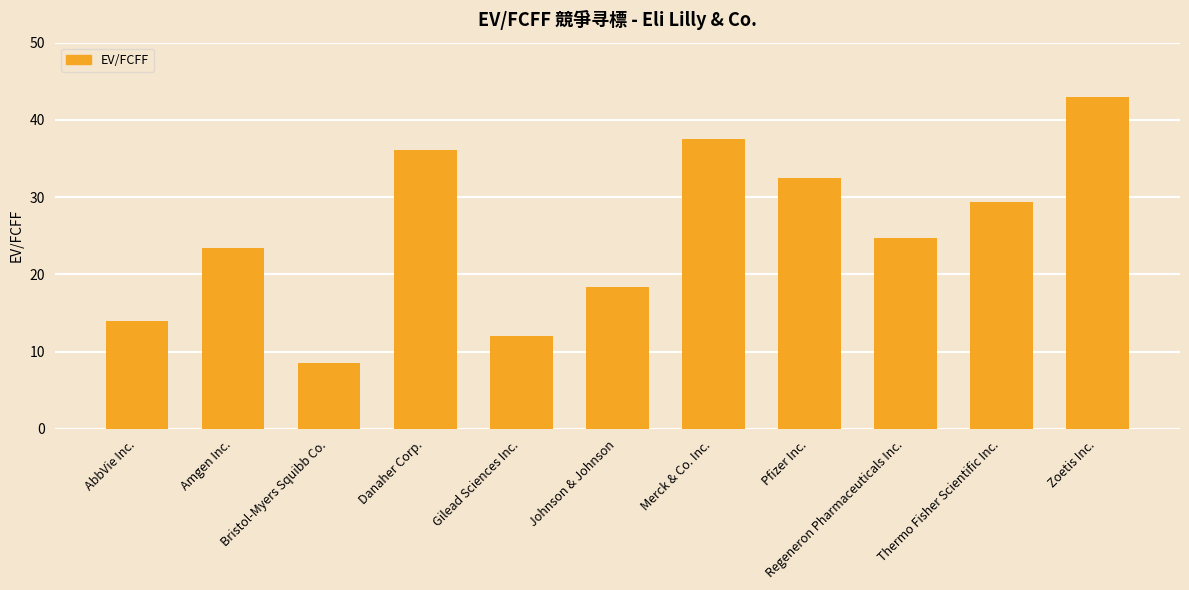

Between Johnson & Johnson and Thermo Fisher Scientific Inc., which is larger?

Thermo Fisher Scientific Inc.